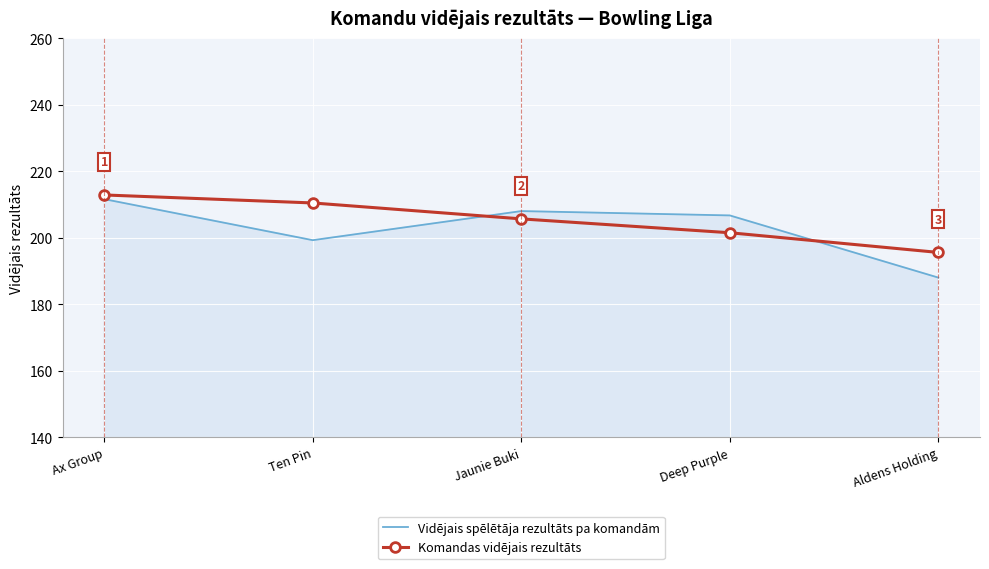

True or false: Komandas vidējais rezultāts has more than 2 points higher than both neighbors.

False